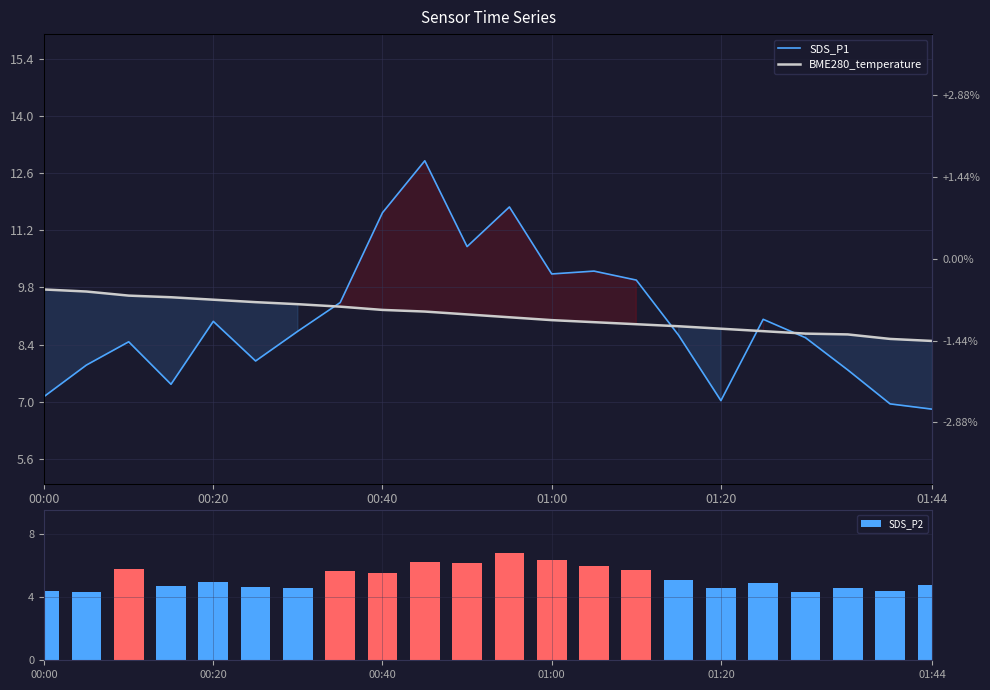

The value of SDS_P2 at 01:00 is 8.9. True or false?

False